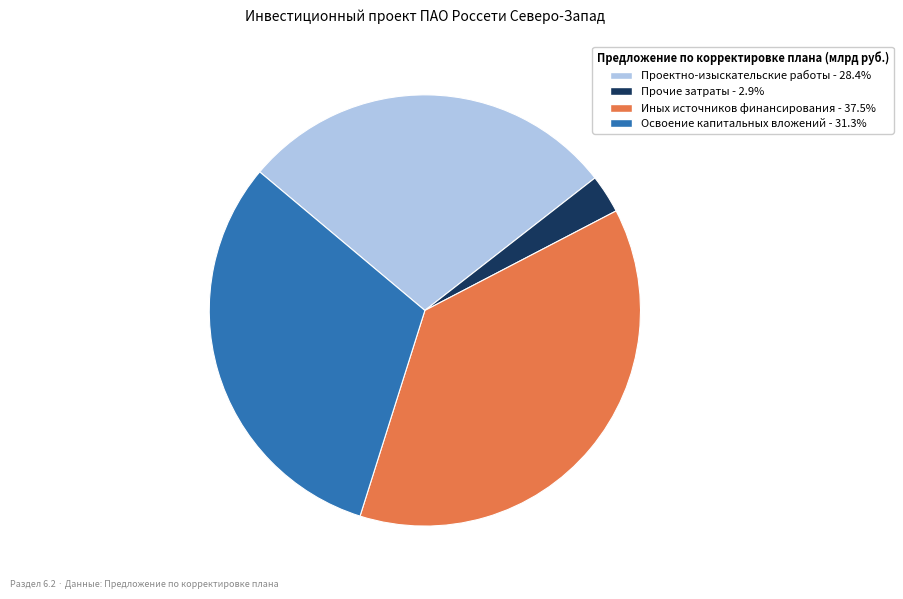

Is there any slice that represents more than half of the pie?

No